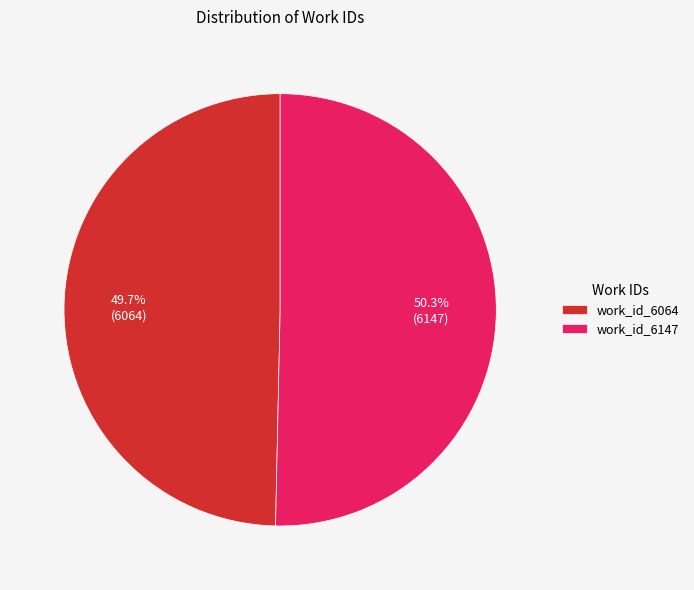

To the nearest percent, what percentage of the pie is work_id_6147?

50%